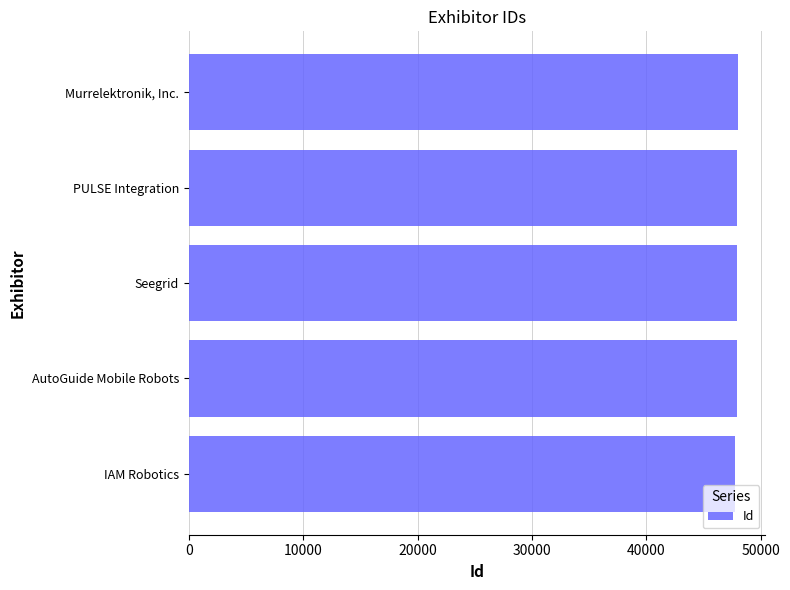

List the labels in order of value, smallest first.

IAM Robotics, AutoGuide Mobile Robots, Seegrid, PULSE Integration, Murrelektronik, Inc.